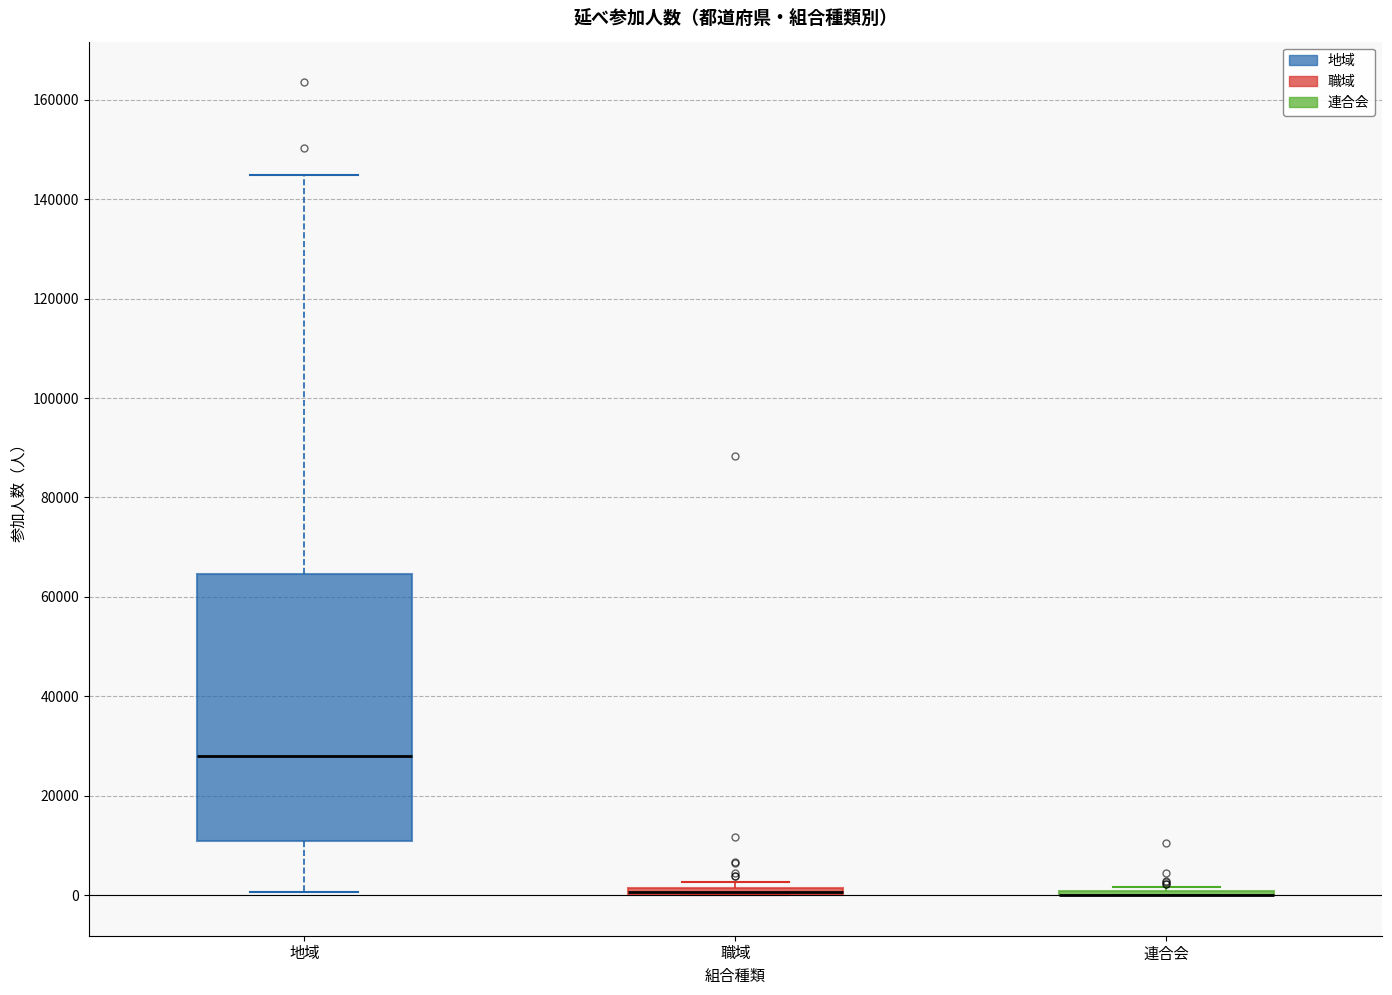

Comparing the boxes themselves (not the whiskers), which one is the tallest?

地域